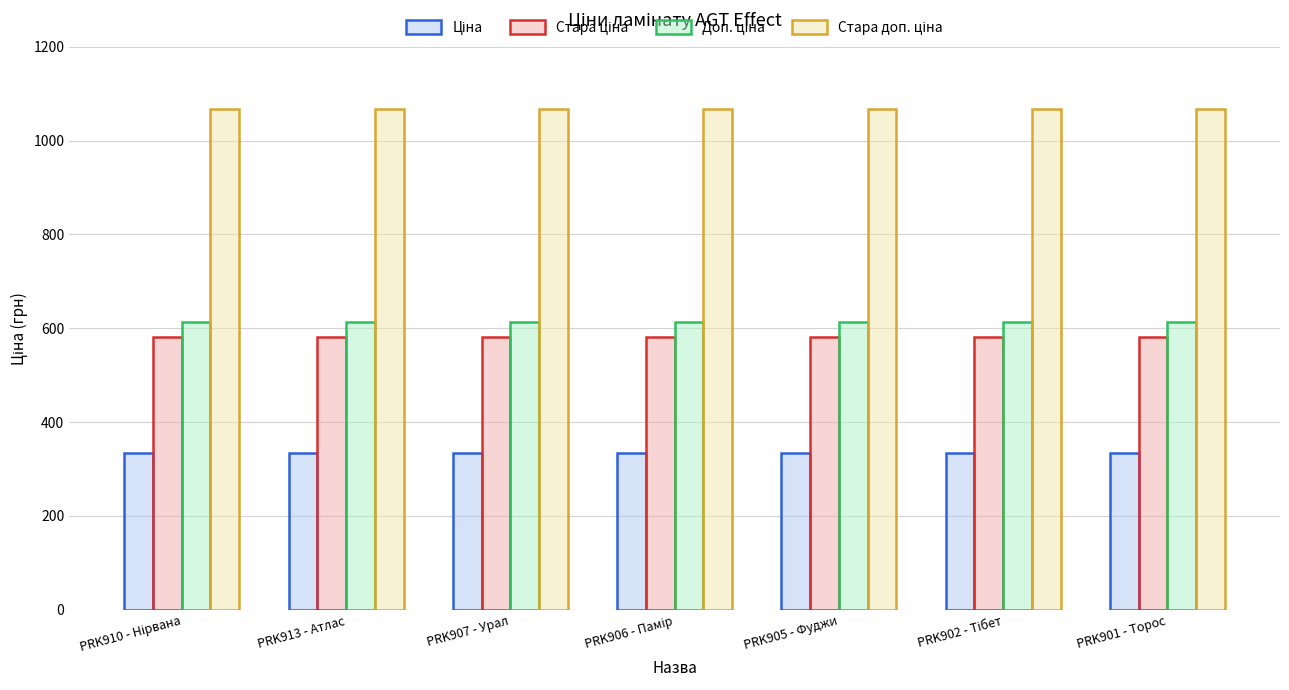

What is the greatest value displayed?

1066.3